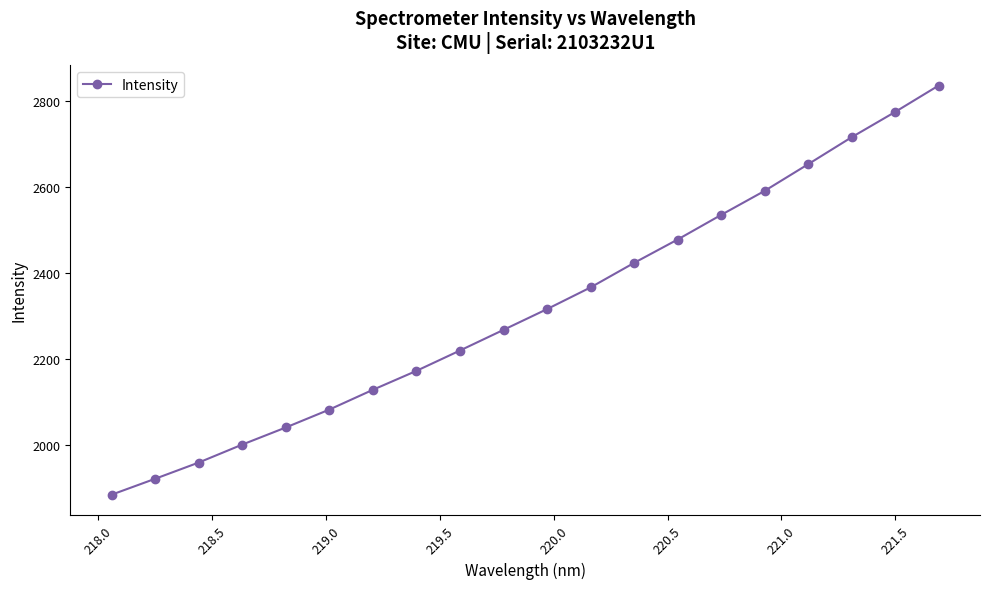

What is the value of the 1st point from the left?

1884.9